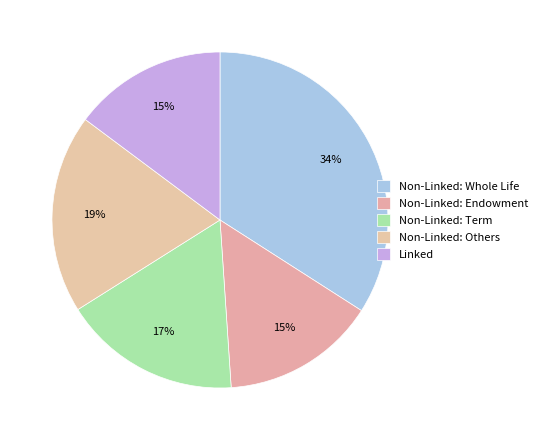

To the nearest percent, what is the difference between the Linked and Non-Linked: Others slice percentages?

4%